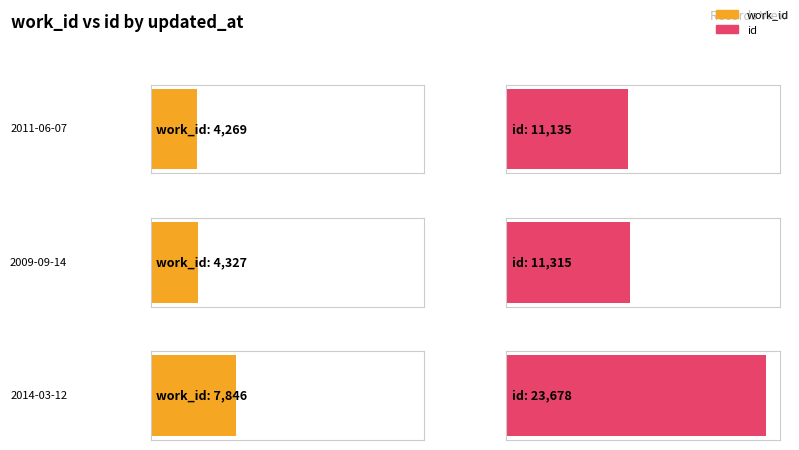

At how many categories does at least one series exceed 17652?

1